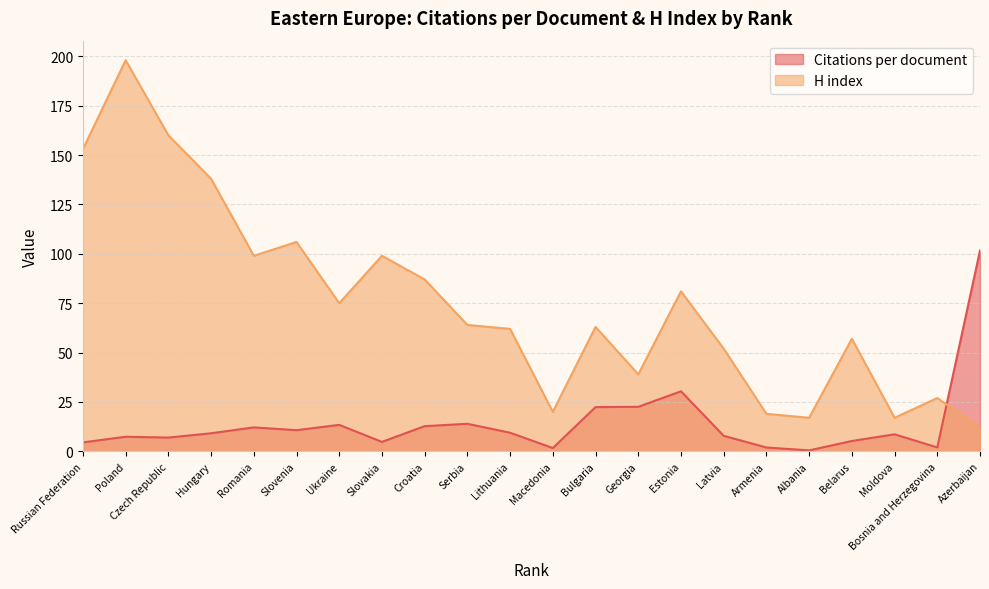

At how many categories does at least one series exceed 194?

1